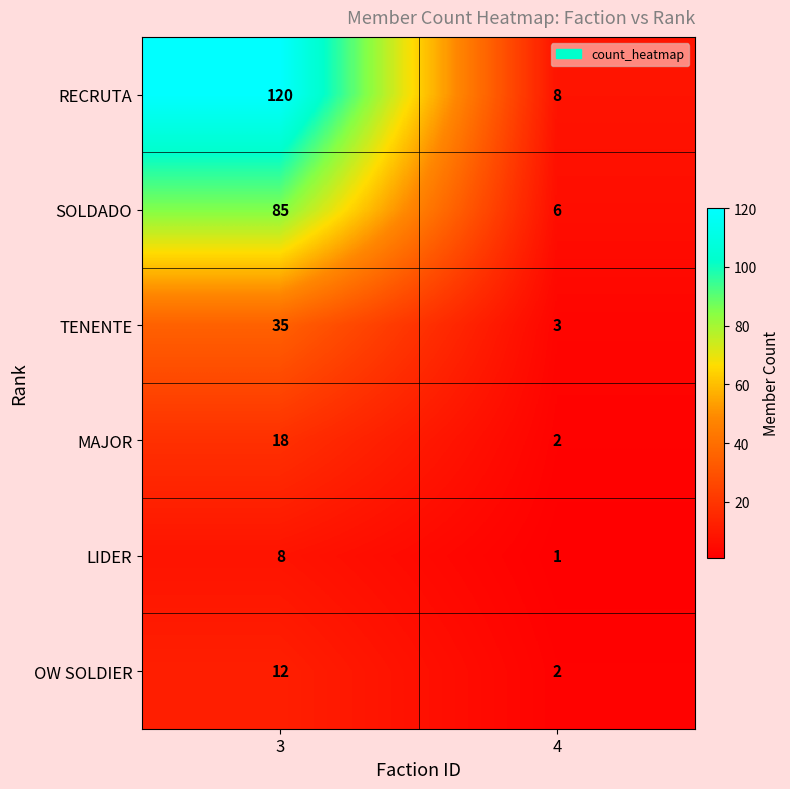

Reading left to right, transcribe all the data shown in this chart.

RECRUTA: 3=120	4=8
SOLDADO: 3=85	4=6
TENENTE: 3=35	4=3
MAJOR: 3=18	4=2
LIDER: 3=8	4=1
OW SOLDIER: 3=12	4=2